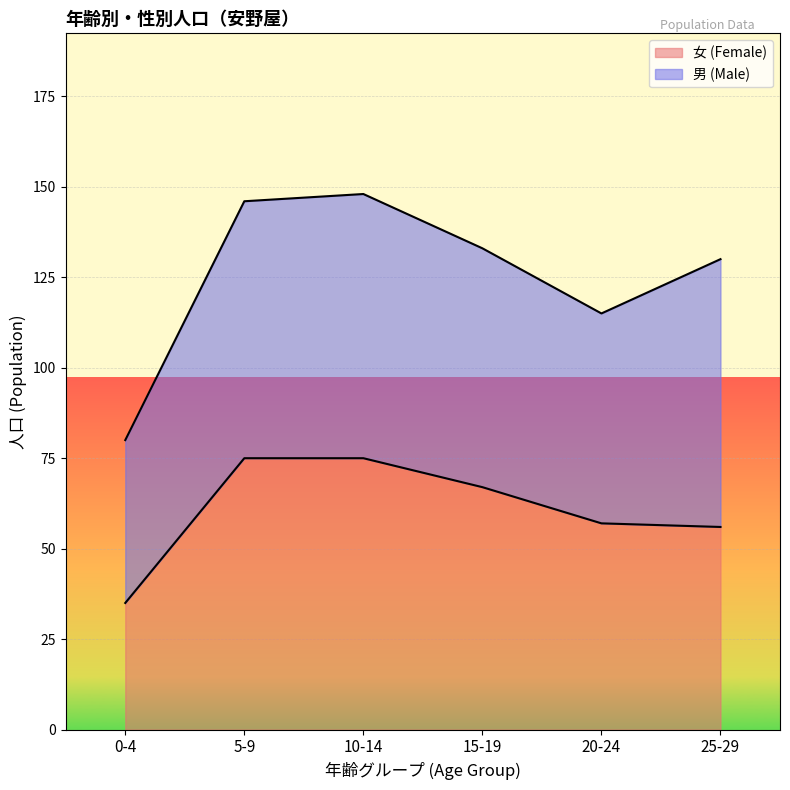

What is the label of the 1st point from the right?

25-29